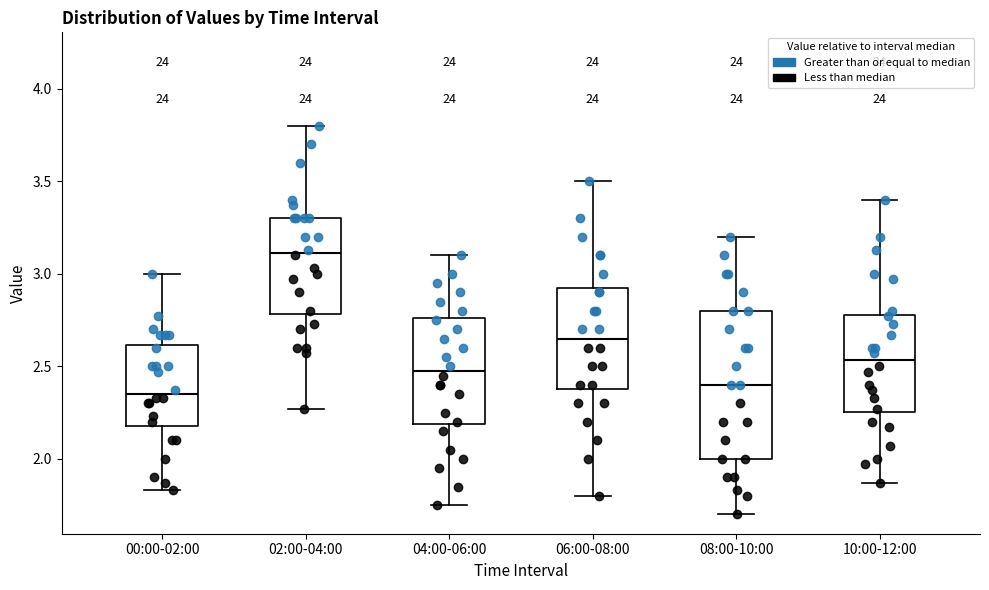

Reading left to right, transcribe this box plot: for each box, give where its median line is, the range the box spans, and where its two whiskers end, as read against the y-axis. The values are not printed on the chart, so give them approximately, as read against the axis.

00:00-02:00: median 2.35, box 2.20 to 2.60, whiskers 1.85 to 3.00
02:00-04:00: median 3.10, box 2.80 to 3.30, whiskers 2.25 to 3.80
04:00-06:00: median 2.50, box 2.20 to 2.75, whiskers 1.75 to 3.10
06:00-08:00: median 2.65, box 2.40 to 2.95, whiskers 1.80 to 3.50
08:00-10:00: median 2.40, box 2.00 to 2.80, whiskers 1.70 to 3.20
10:00-12:00: median 2.55, box 2.25 to 2.80, whiskers 1.85 to 3.40